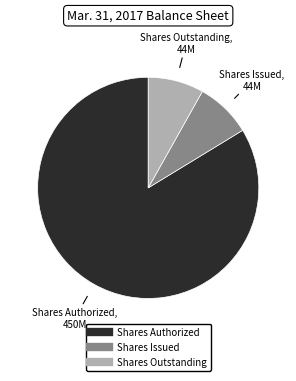

Is there a majority slice in this chart?

Yes